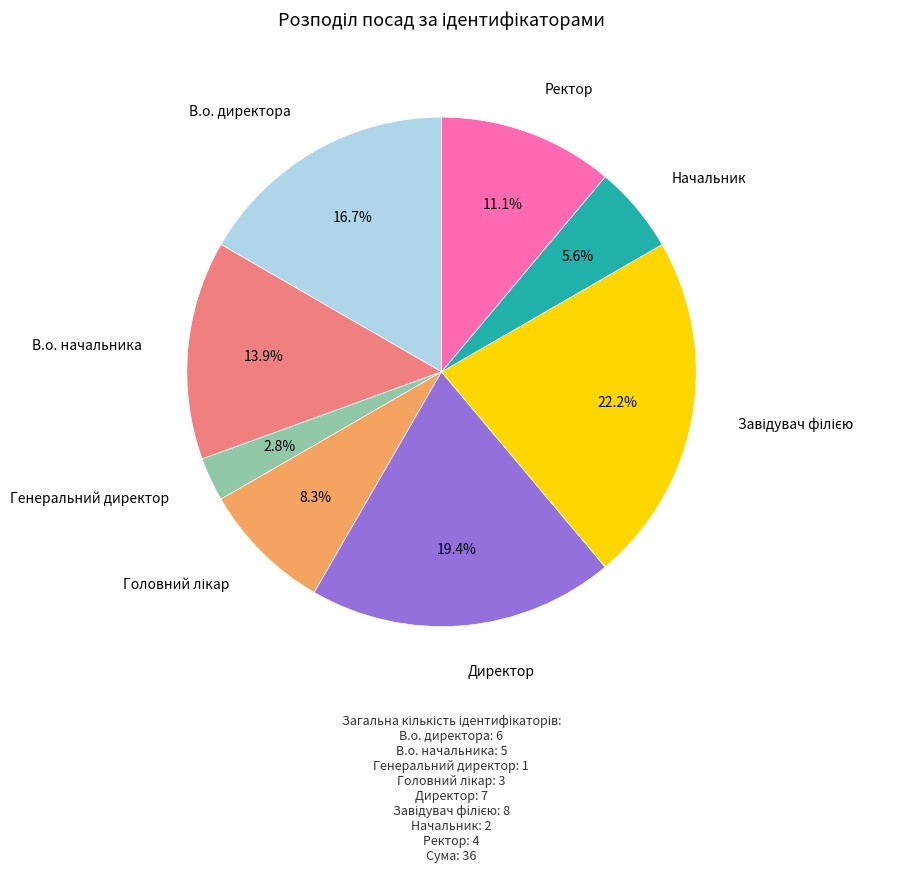

Is there any slice that represents more than half of the pie?

No